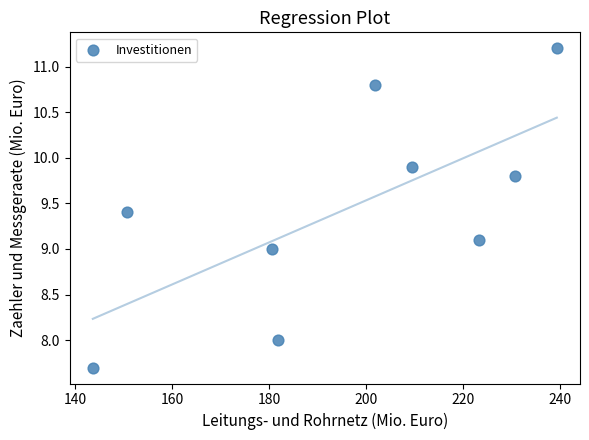

What is the average Y value?

9.4